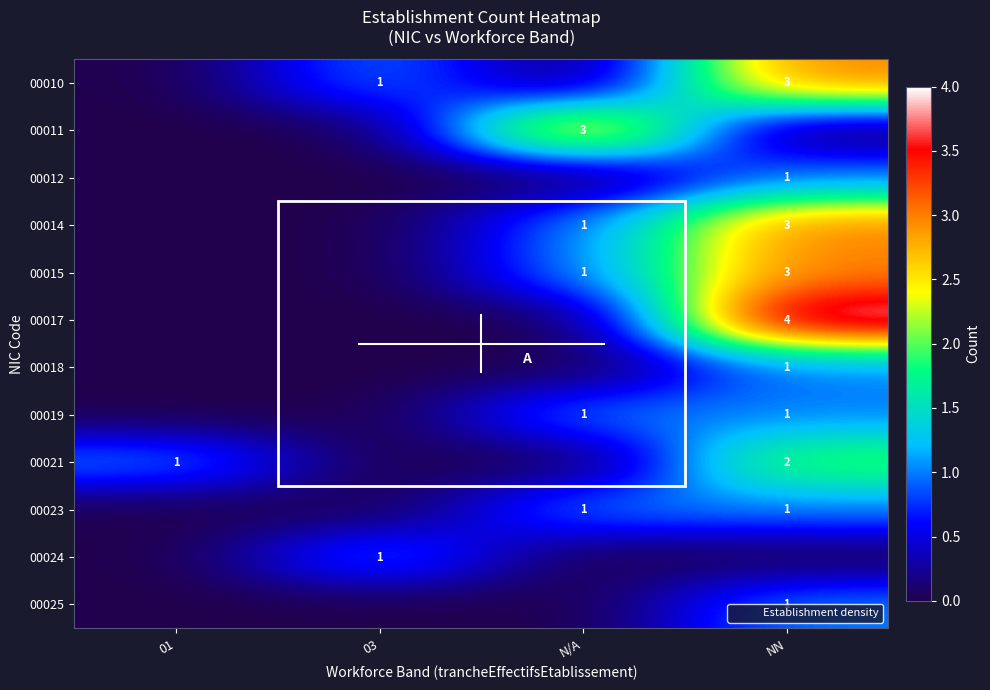

What is the difference between the row_3 values at 01 and N/A?

1